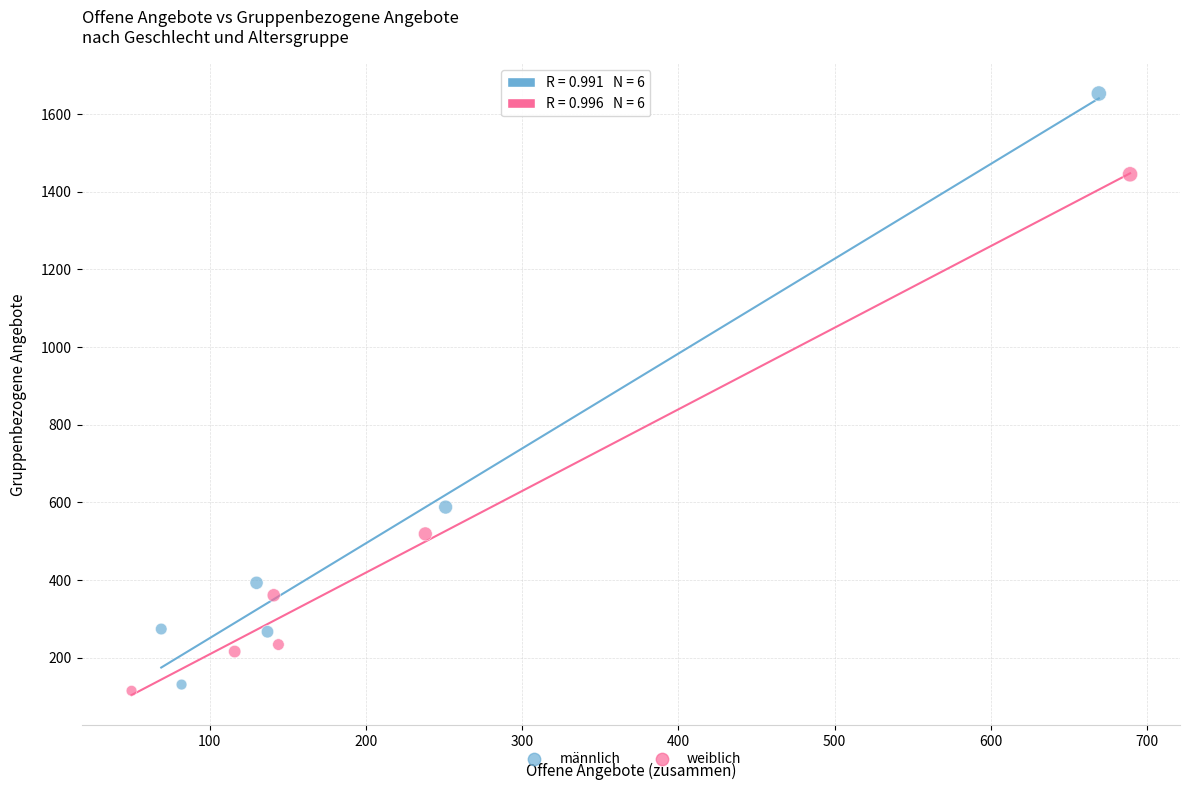

Which series contains the highest Y value?

männlich